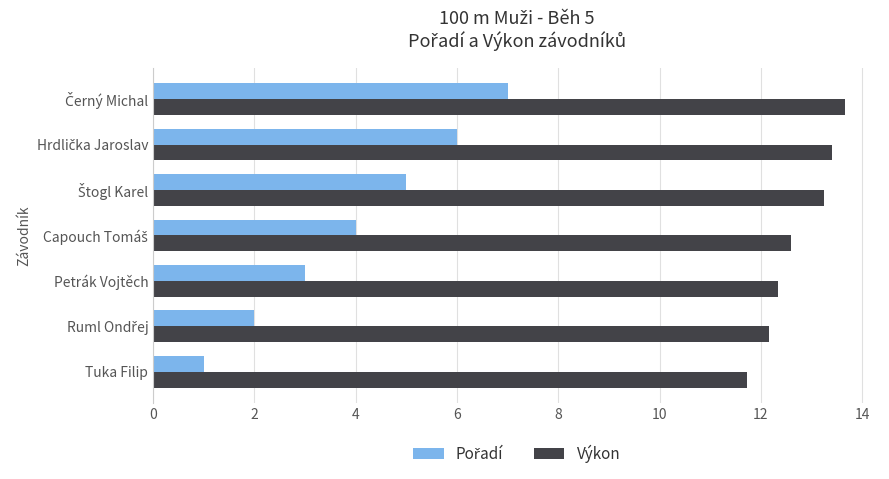

What is the total value across all series at Tuka Filip?

12.7